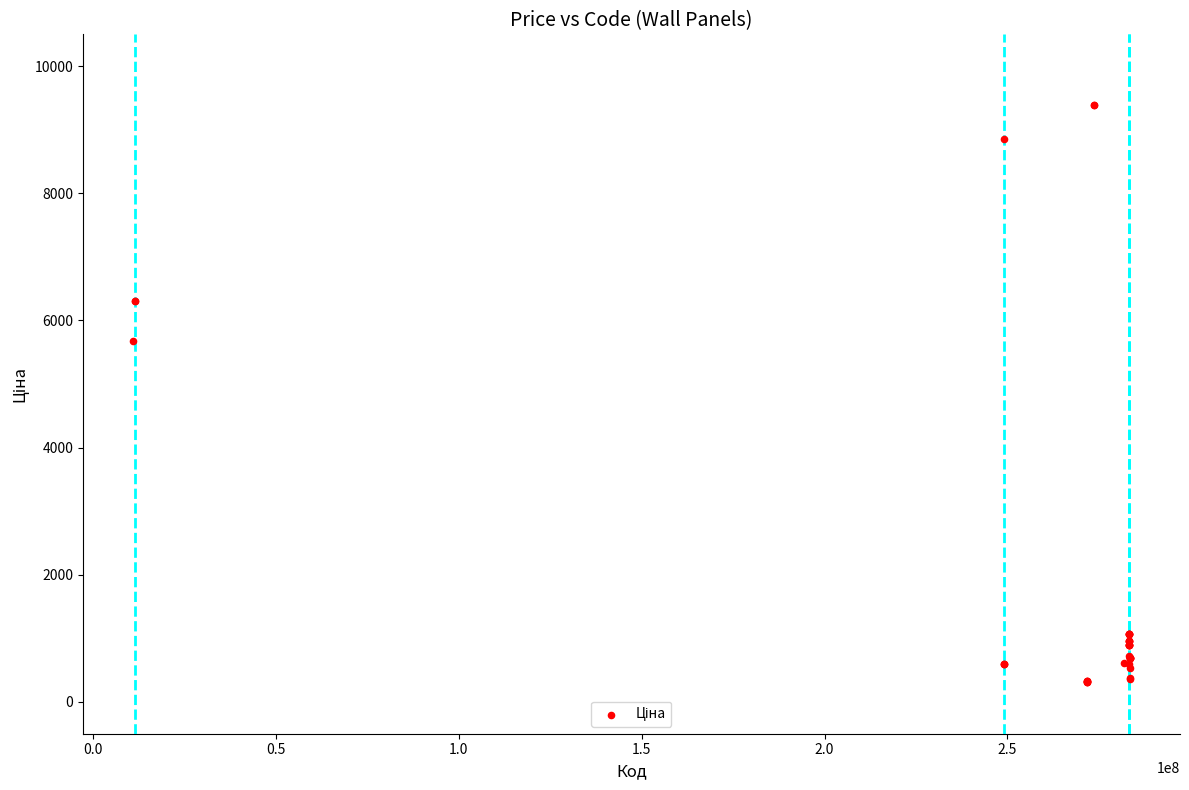

What Y value in the scatter plot is closest to 4847?

5673.8